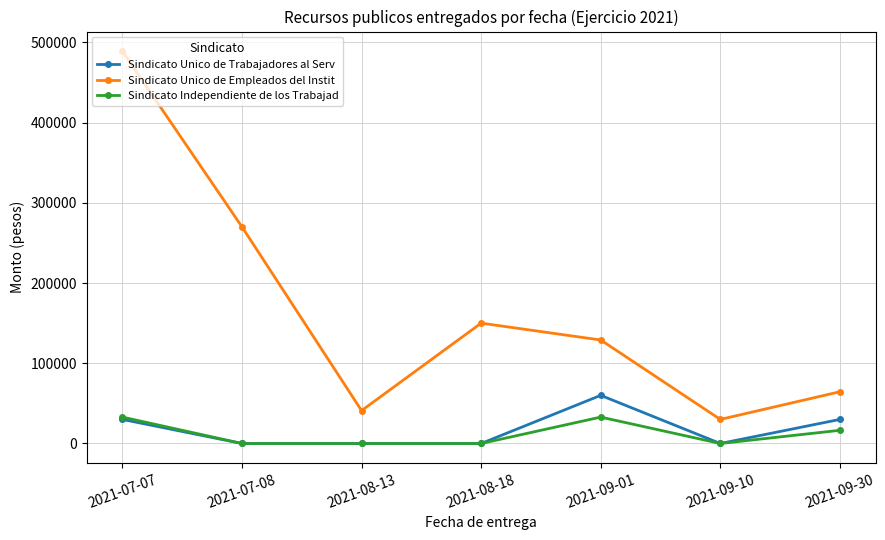

Rank the series by their maximum value, from lowest to highest.

Sindicato Independiente de los Trabajad, Sindicato Unico de Trabajadores al Serv, Sindicato Unico de Empleados del Instit